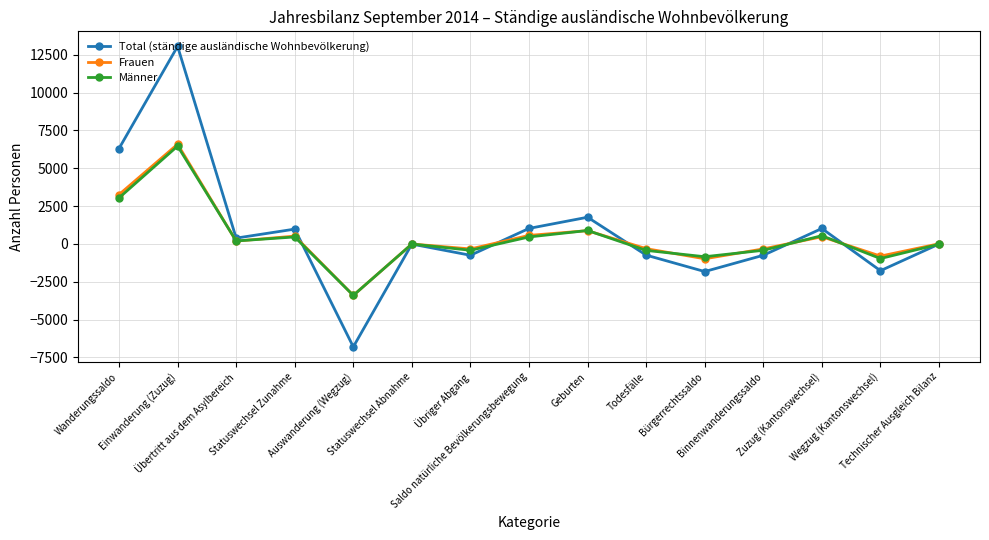

What is the difference between the Total (ständige ausländische Wohnbevölkerung) values at Wegzug (Kantonswechsel) and Geburten?

3533